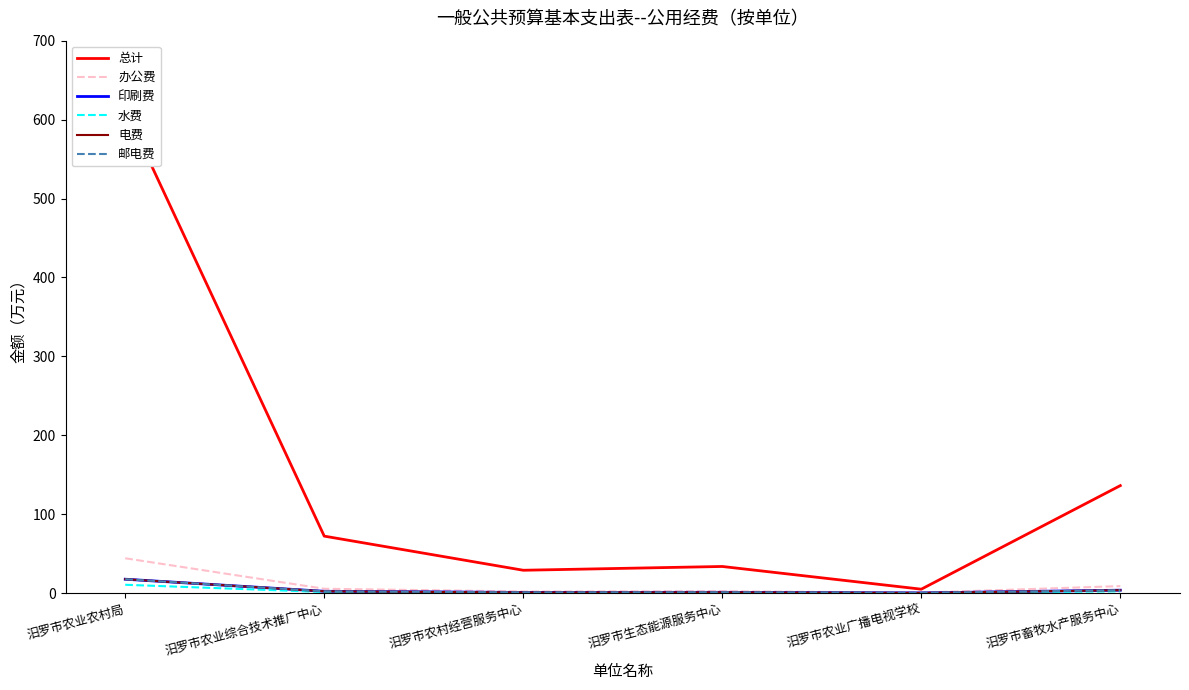

What is the total value across all series at 汨罗市农业综合技术推广中心?

86.0